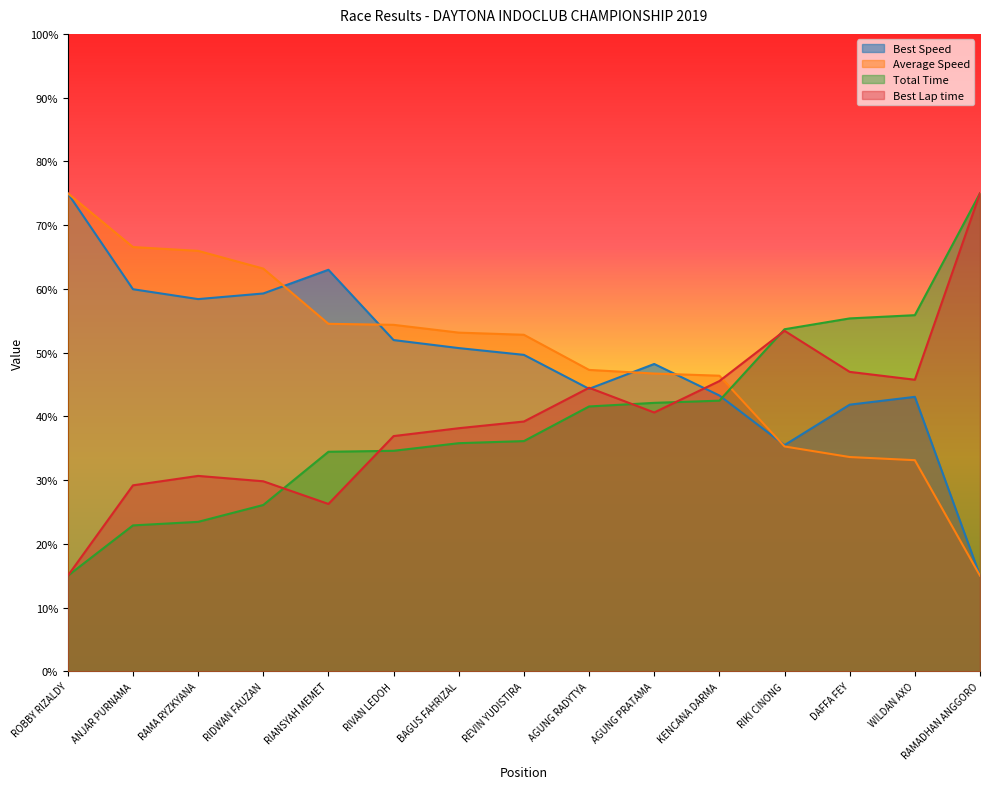

How many categories are shown in the chart?

15